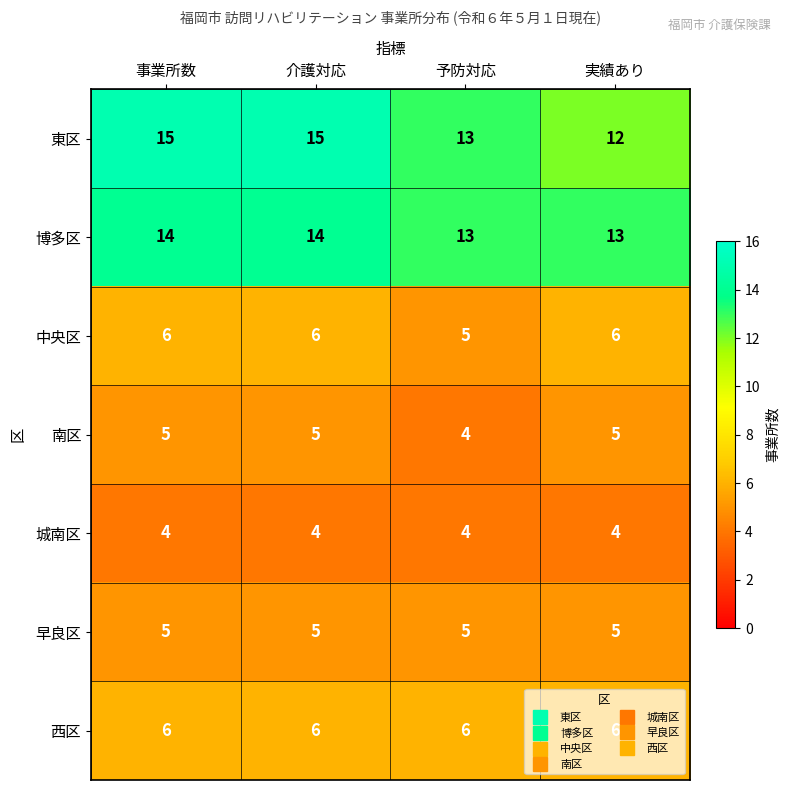

Which series has the largest total across all categories?

東区